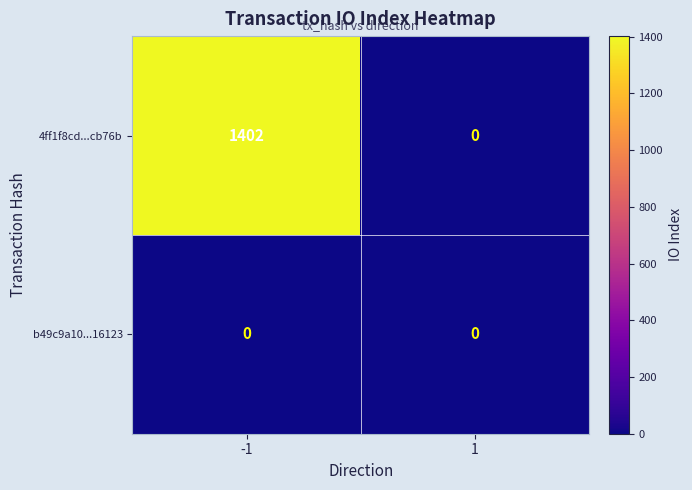

What is the greatest value displayed?

1402